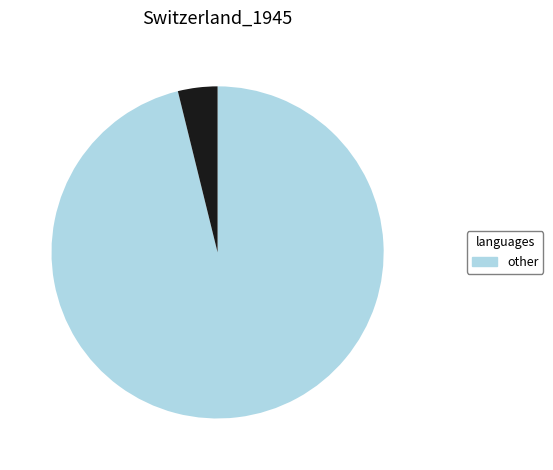

Is there any slice that represents more than half of the pie?

Yes